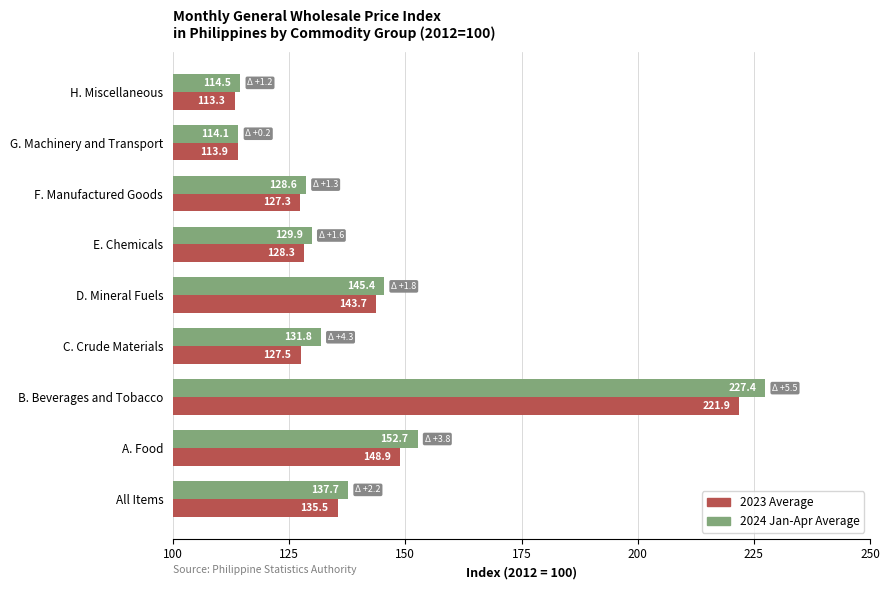

At which category is the sum across all series the highest?

B. Beverages and Tobacco